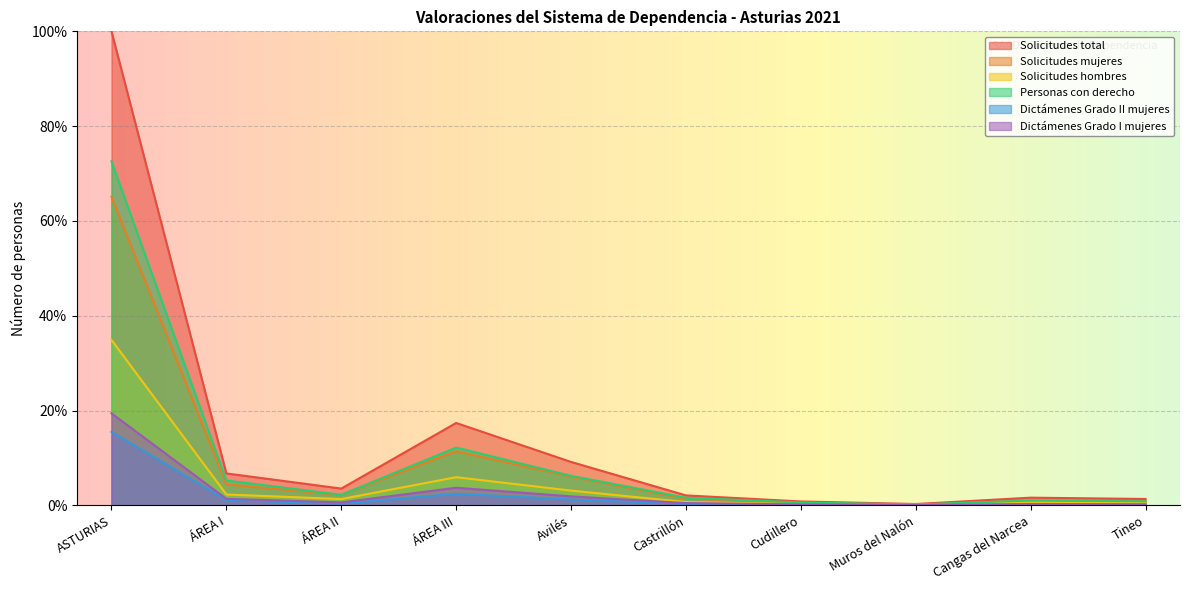

True or false: Solicitudes total and Solicitudes hombres cross at least once.

False